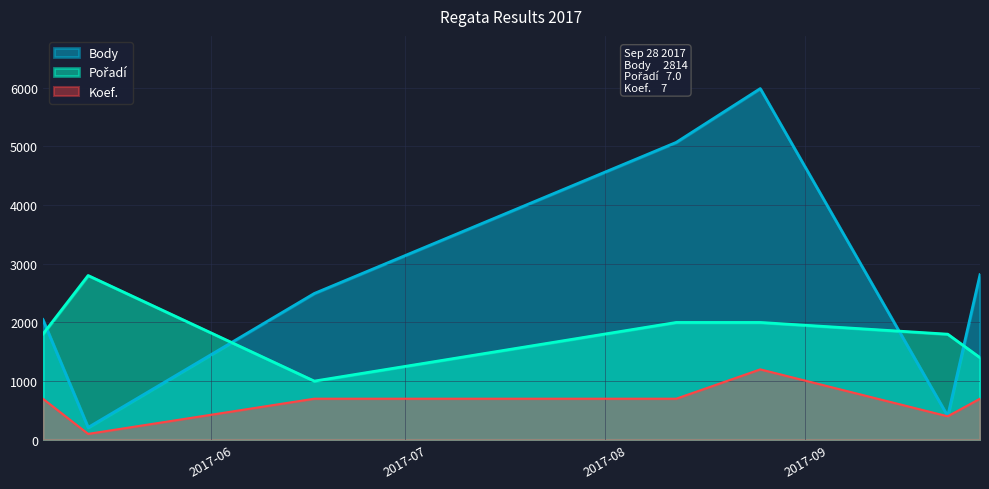

Where is Koef. nearest to the value 650?

2017-05-06